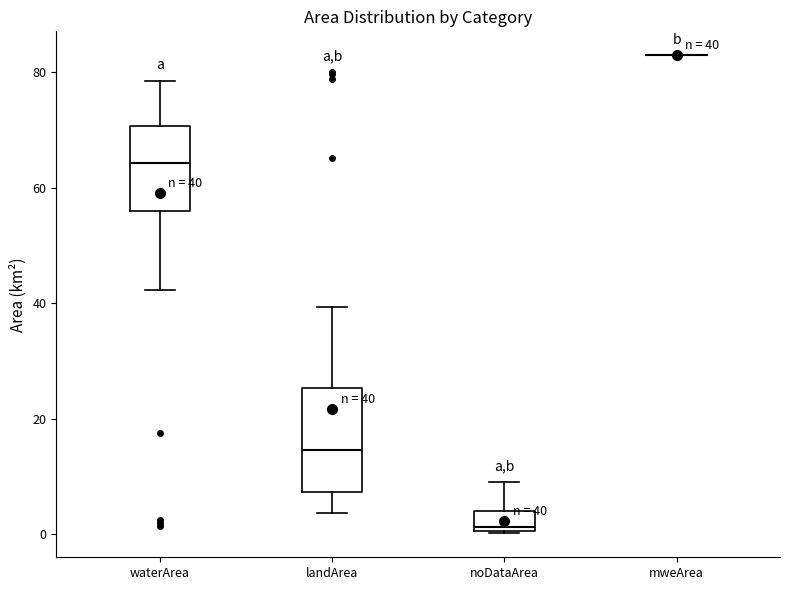

Which box is the tallest, from its lower edge to its upper edge?

landArea